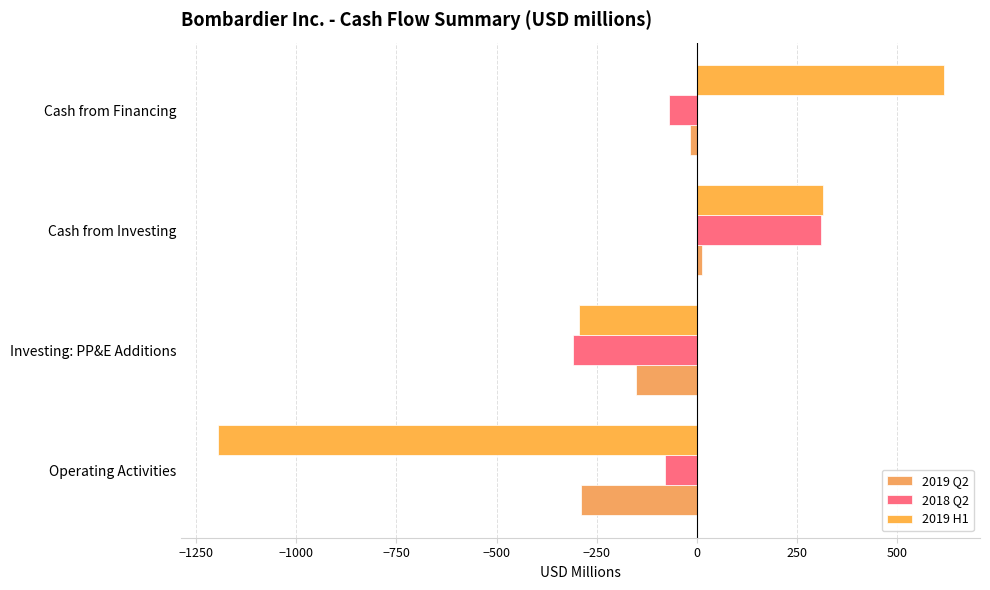

How many values in 2018 Q2 are above zero?

1